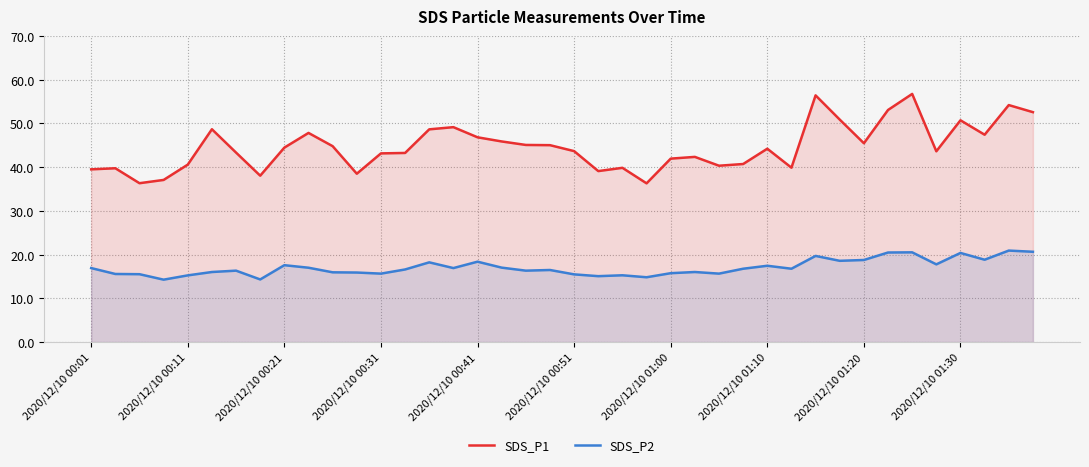

List the series in order of their peak value, lowest first.

SDS_P2, SDS_P1